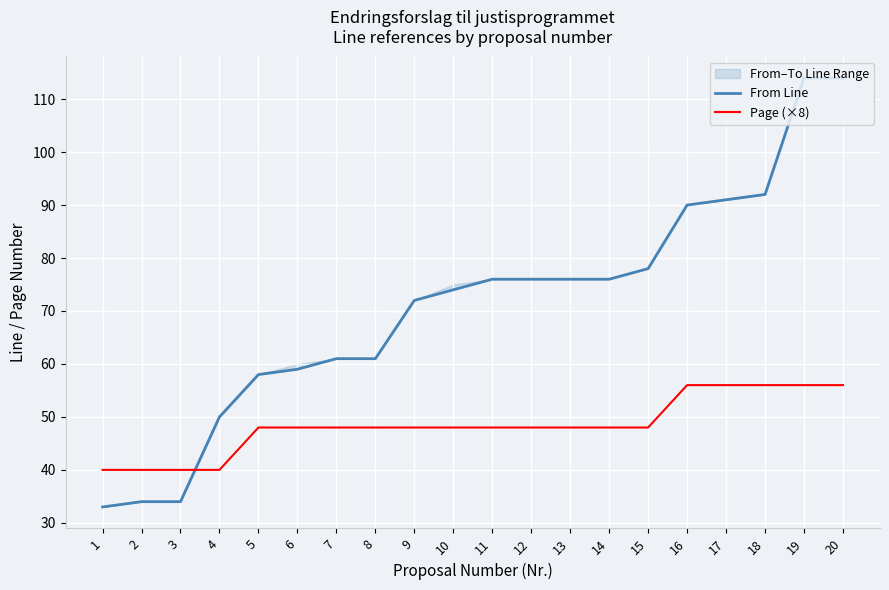

Count the number of categories in the chart.

20